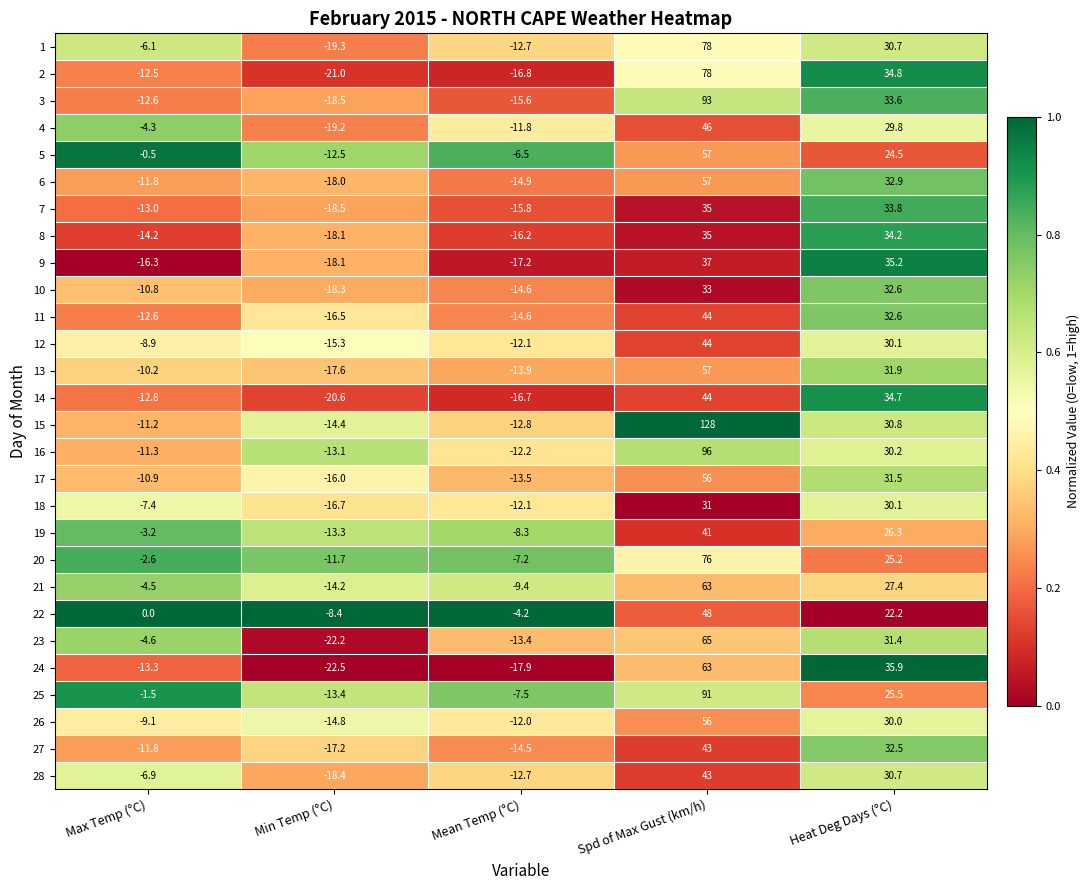

True or false: 10 has a value of -6.4 at Max Temp (°C).

False